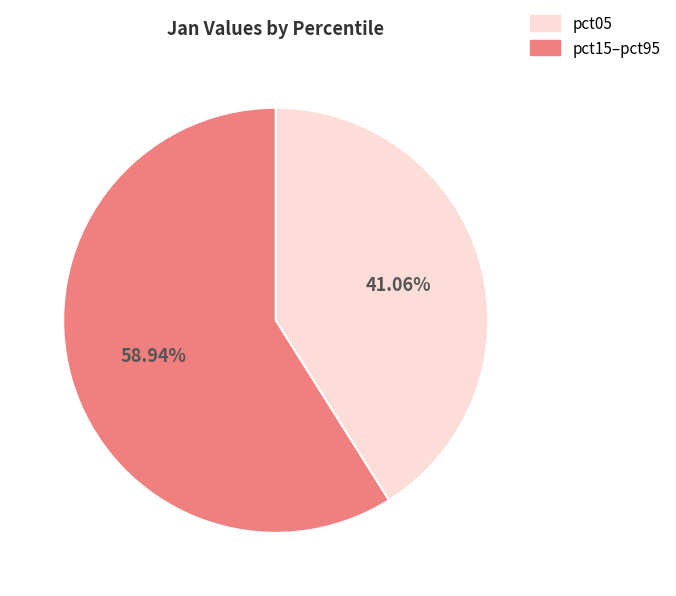

Approximately how many times larger is the value at pct05 compared to pct15–pct95?

0.7